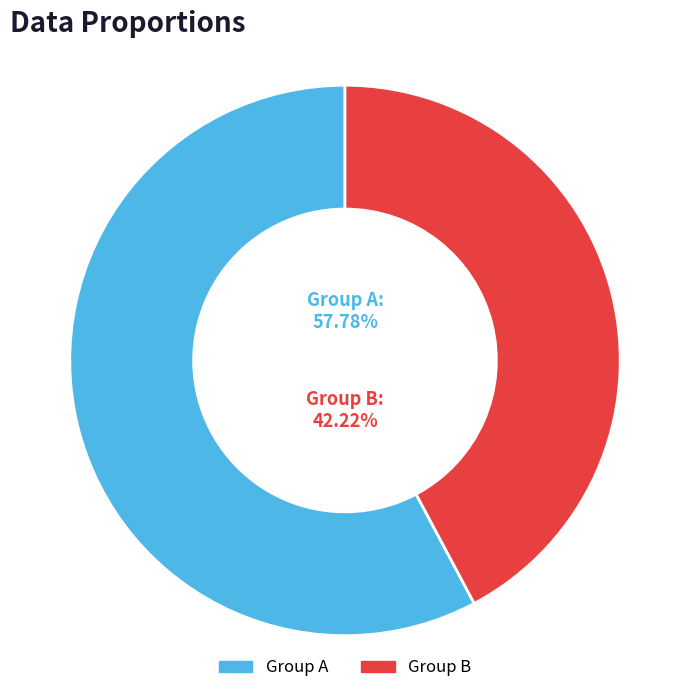

Is the sum of 7 and 5 greater than half?

No